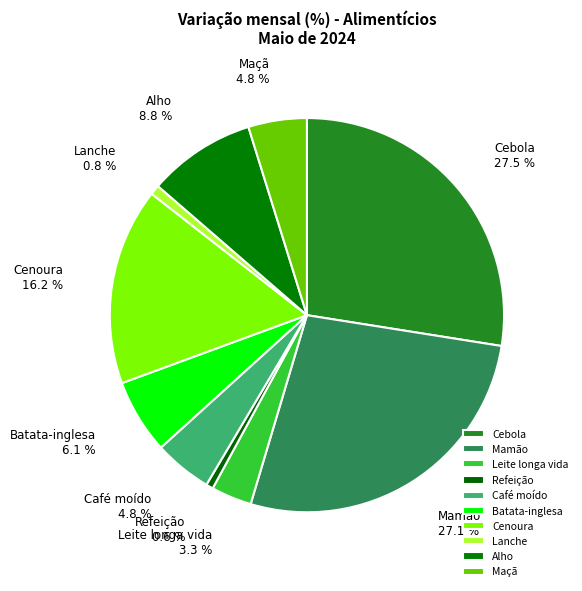

Is the sum of Alho and Refeição greater than half?

No